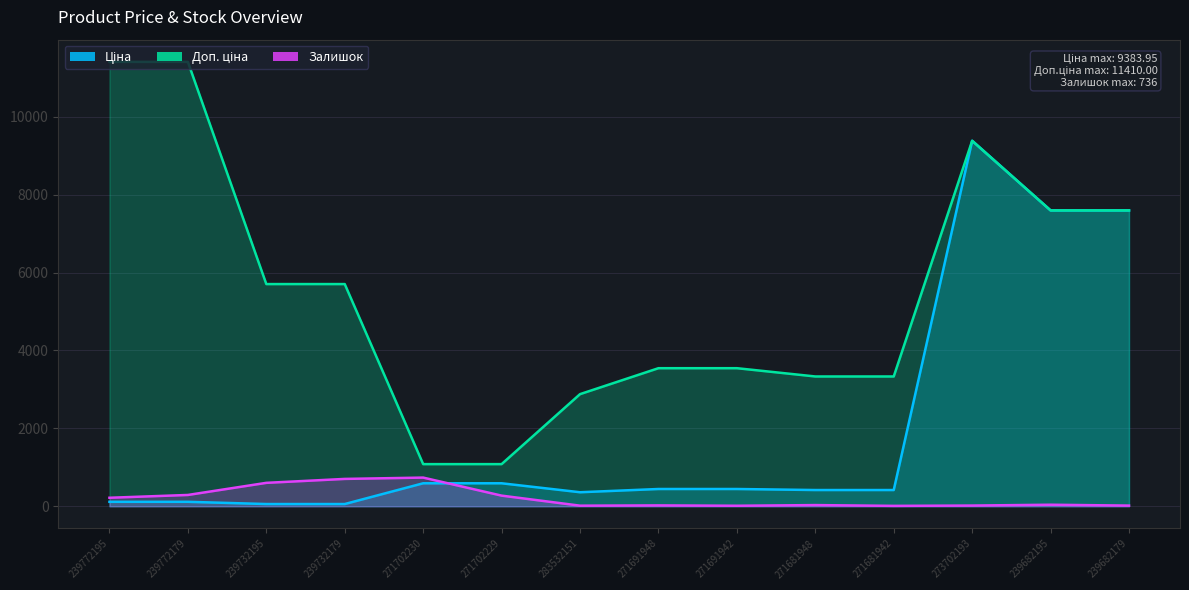

Is it true that Залишок equals 273.0 at 271702229?

True